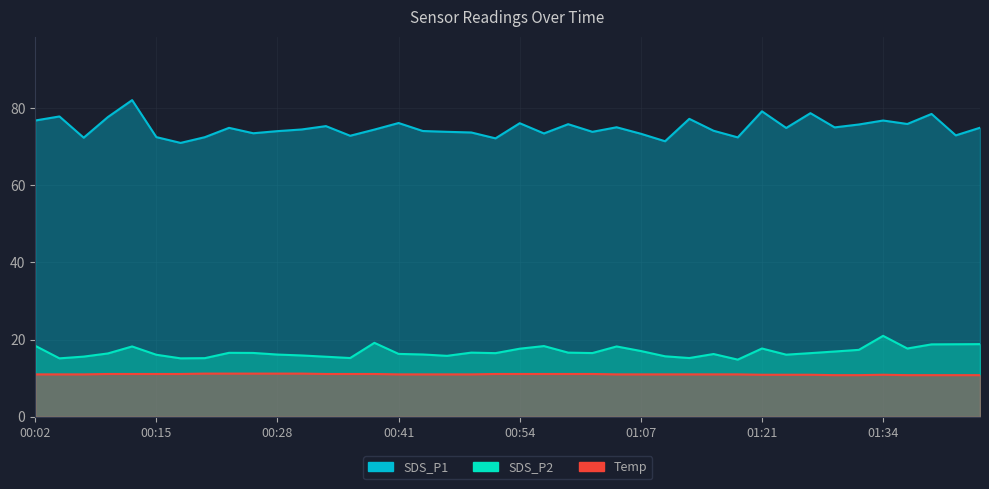

What is the average value of the SDS_P2 series?

16.8